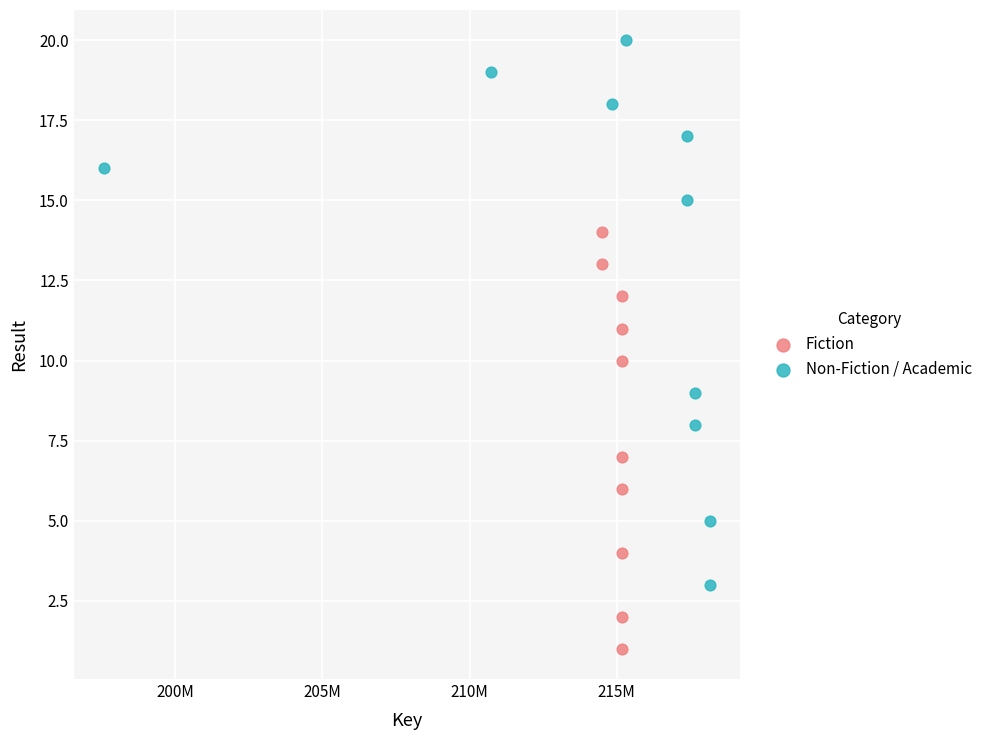

Which series reaches the minimum Y coordinate?

Fiction